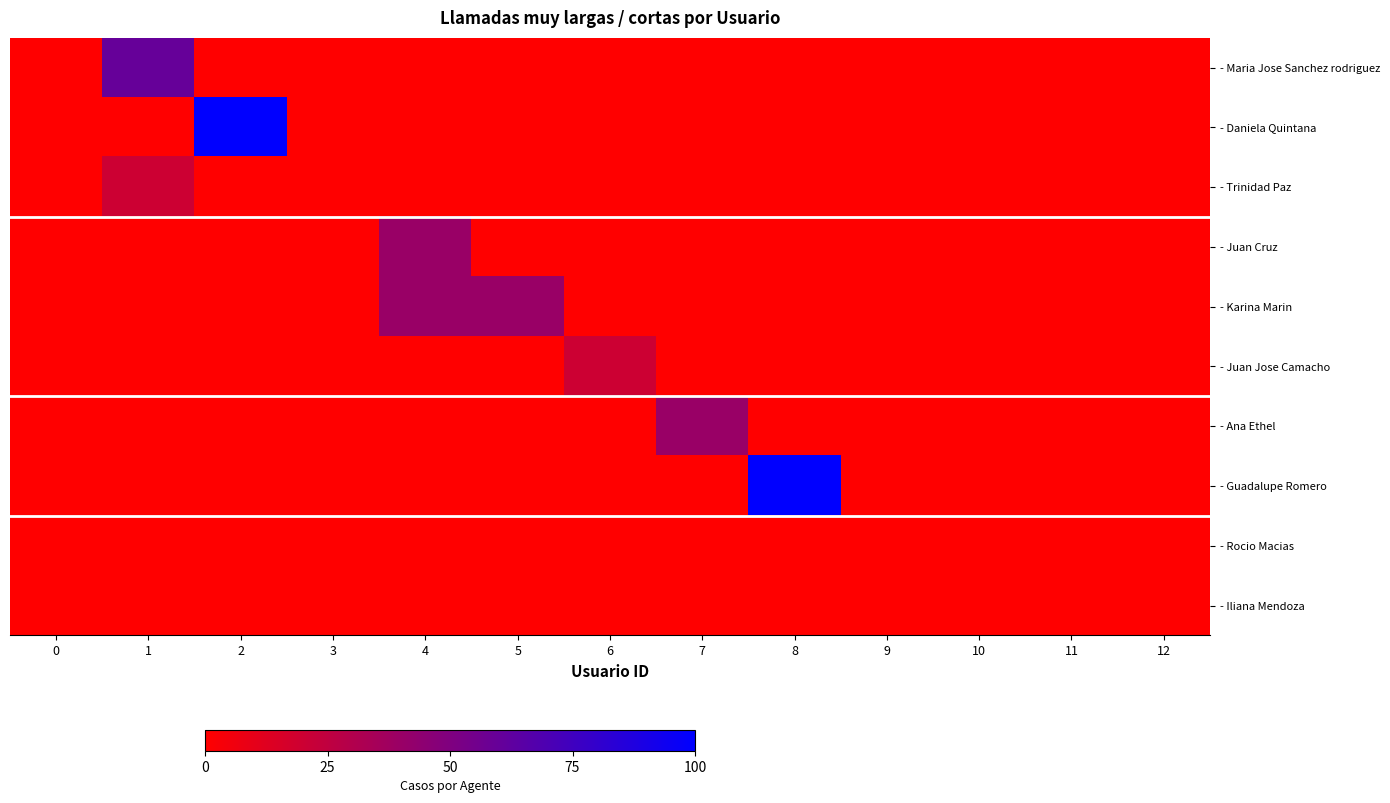

Reading left to right, transcribe all the data shown in this chart.

- Maria Jose Sanchez rodriguez: 0=0	1=60	2=0	3=0	4=0	5=0	6=0	7=0	8=0	9=0	10=0	11=0	12=0
- Daniela Quintana: 0=0	1=0	2=100	3=0	4=0	5=0	6=0	7=0	8=0	9=0	10=0	11=0	12=0
- Trinidad Paz: 0=0	1=20	2=0	3=0	4=0	5=0	6=0	7=0	8=0	9=0	10=0	11=0	12=0
- Juan Cruz: 0=0	1=0	2=0	3=0	4=40	5=0	6=0	7=0	8=0	9=0	10=0	11=0	12=0
- Karina Marin: 0=0	1=0	2=0	3=0	4=40	5=40	6=0	7=0	8=0	9=0	10=0	11=0	12=0
- Juan Jose Camacho: 0=0	1=0	2=0	3=0	4=0	5=0	6=20	7=0	8=0	9=0	10=0	11=0	12=0
- Ana Ethel: 0=0	1=0	2=0	3=0	4=0	5=0	6=0	7=40	8=0	9=0	10=0	11=0	12=0
- Guadalupe Romero: 0=0	1=0	2=0	3=0	4=0	5=0	6=0	7=0	8=100	9=0	10=0	11=0	12=0
- Rocio Macias: 0=0	1=0	2=0	3=0	4=0	5=0	6=0	7=0	8=0	9=0	10=0	11=0	12=0
- Iliana Mendoza: 0=0	1=0	2=0	3=0	4=0	5=0	6=0	7=0	8=0	9=0	10=0	11=0	12=0